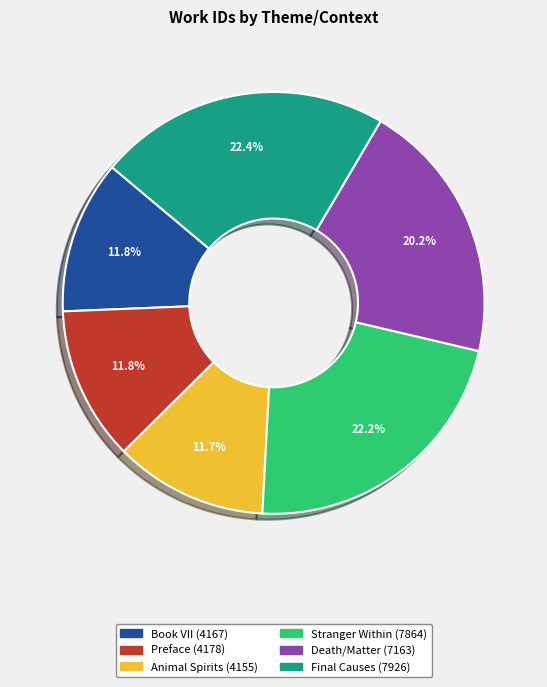

How many slices are in this pie chart?

6